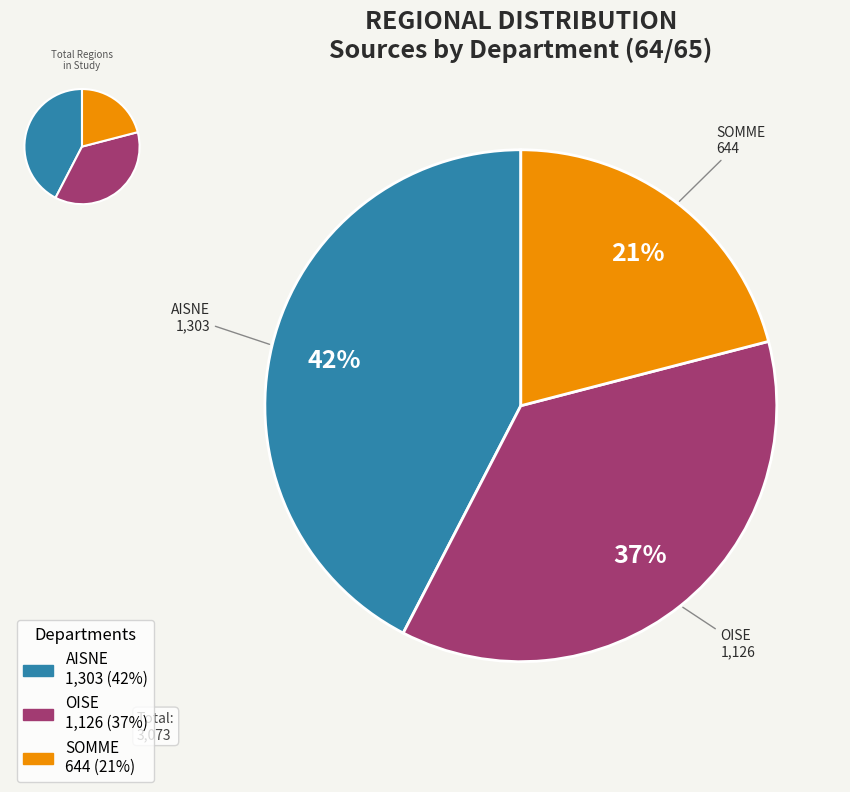

To the nearest percent, what is the average slice percentage?

33%